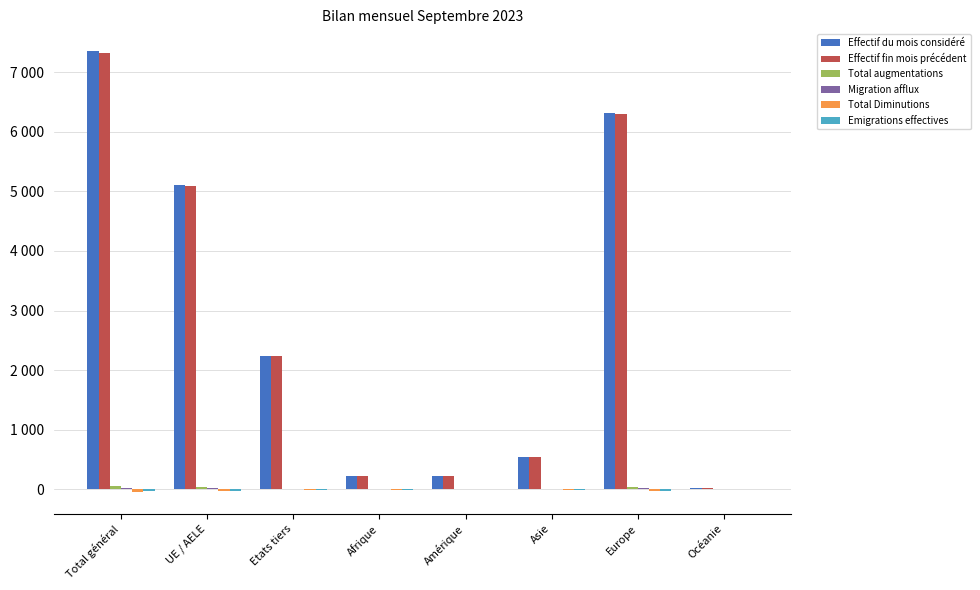

Where does the Total augmentations series first go above 13?

Total général